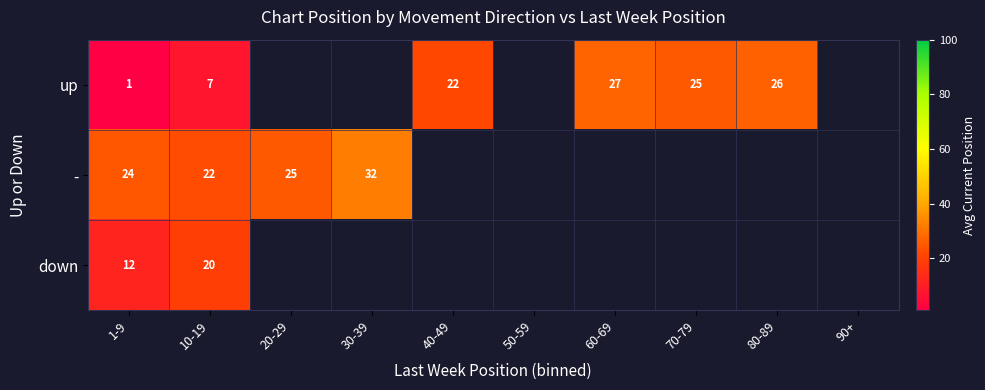

At 1-9, list the series in order from smallest to largest.

up, down, -